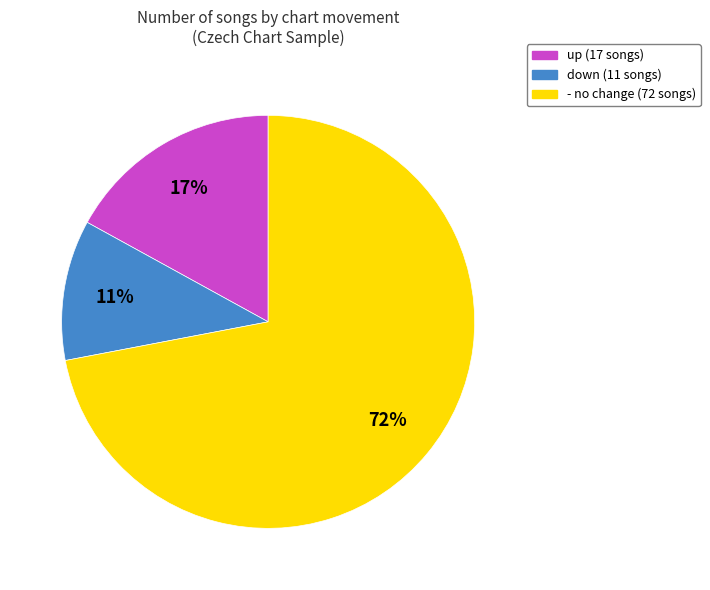

Is it true that up is 26% of the pie?

False